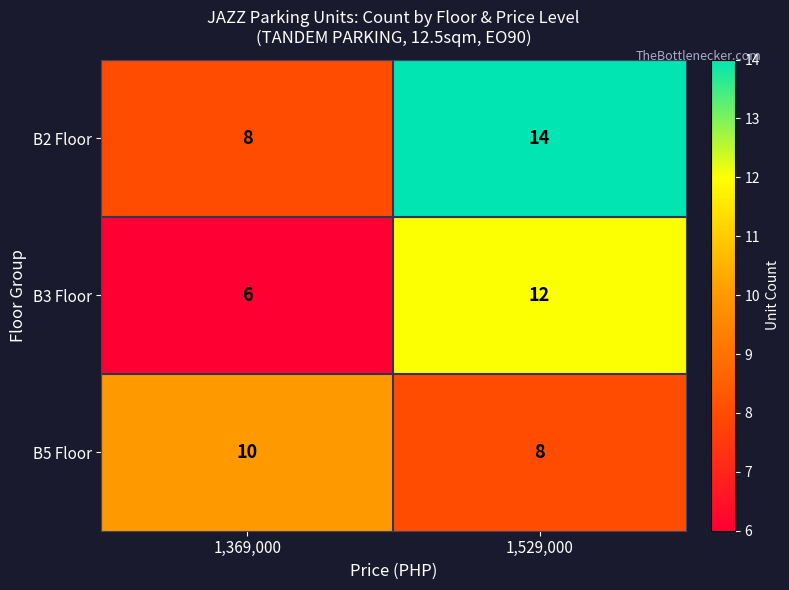

The value of B2 Floor at 1,529,000 is 6. True or false?

False